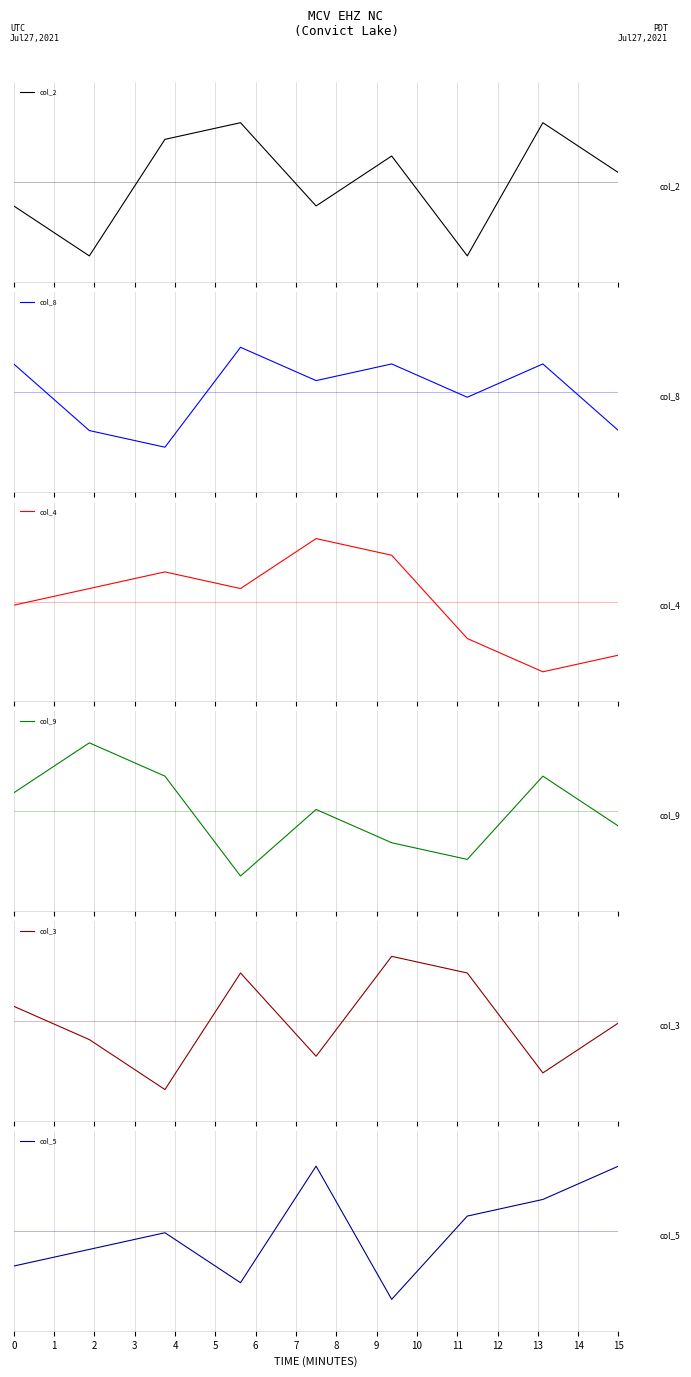

Count the number of categories in the chart.

9